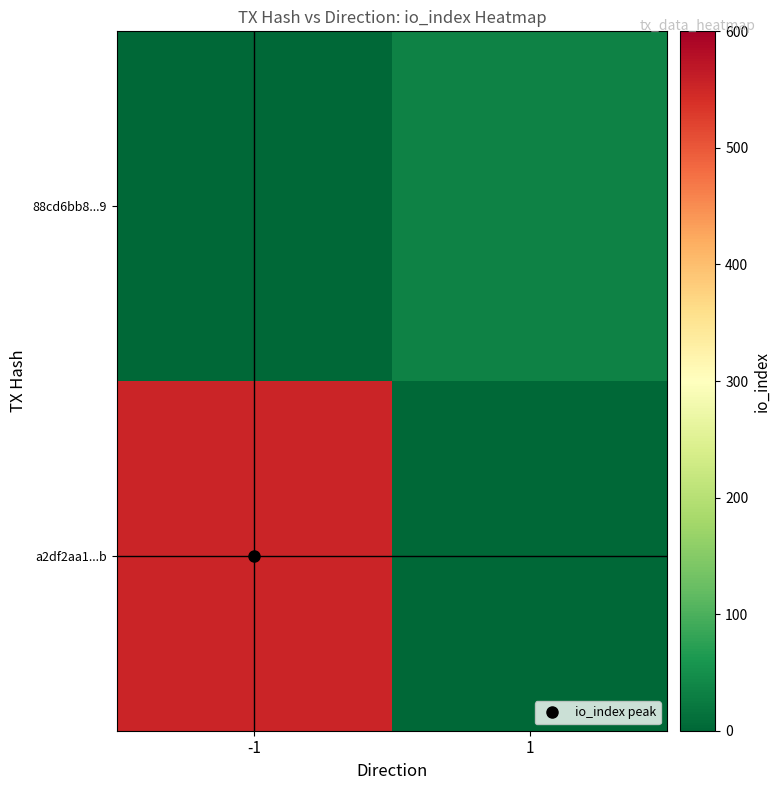

List the series in order of their overall mean, lowest first.

88cd6bb8...9, a2df2aa1...b